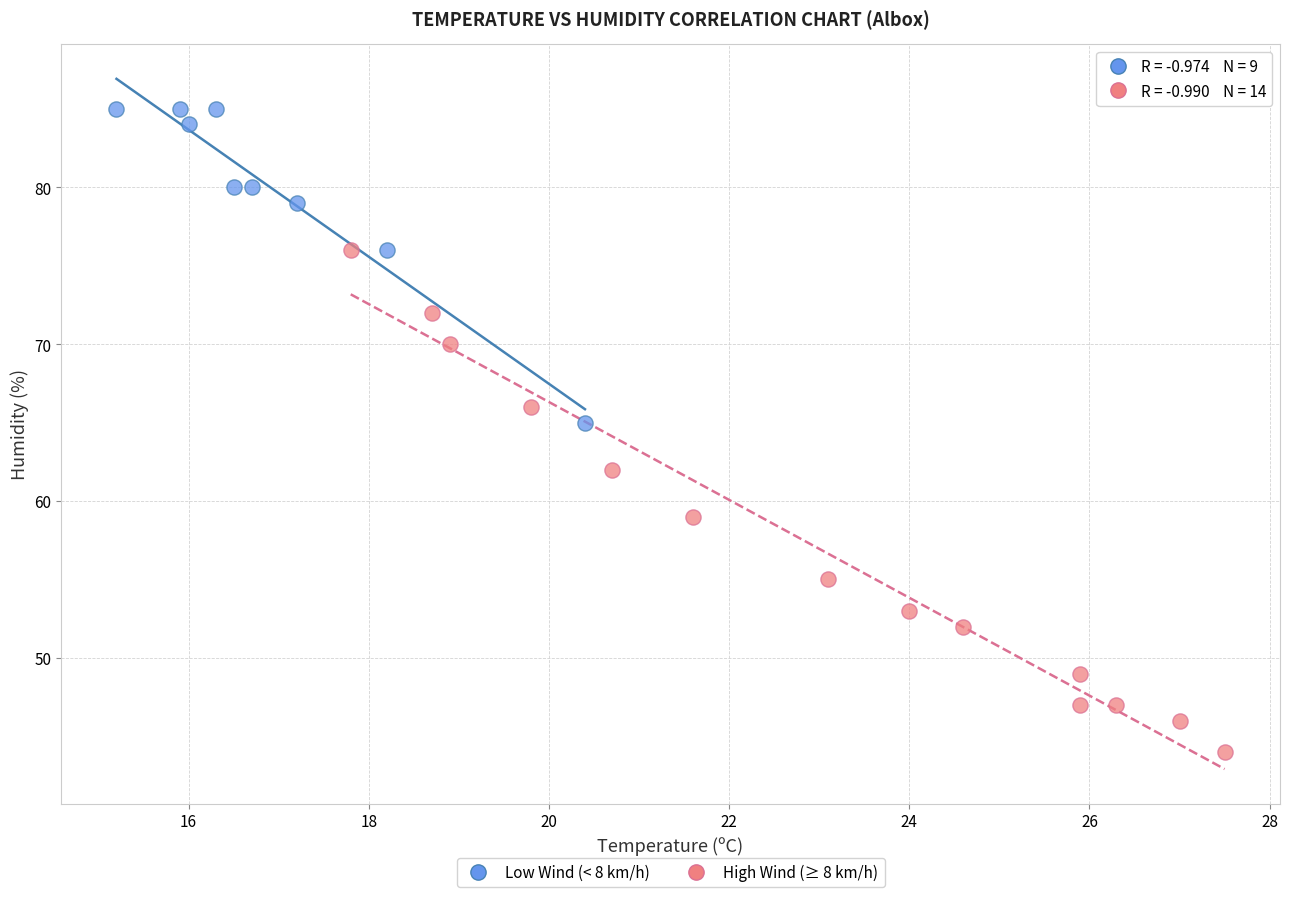

Which series reaches the maximum Y coordinate?

Low Wind (< 8 km/h)